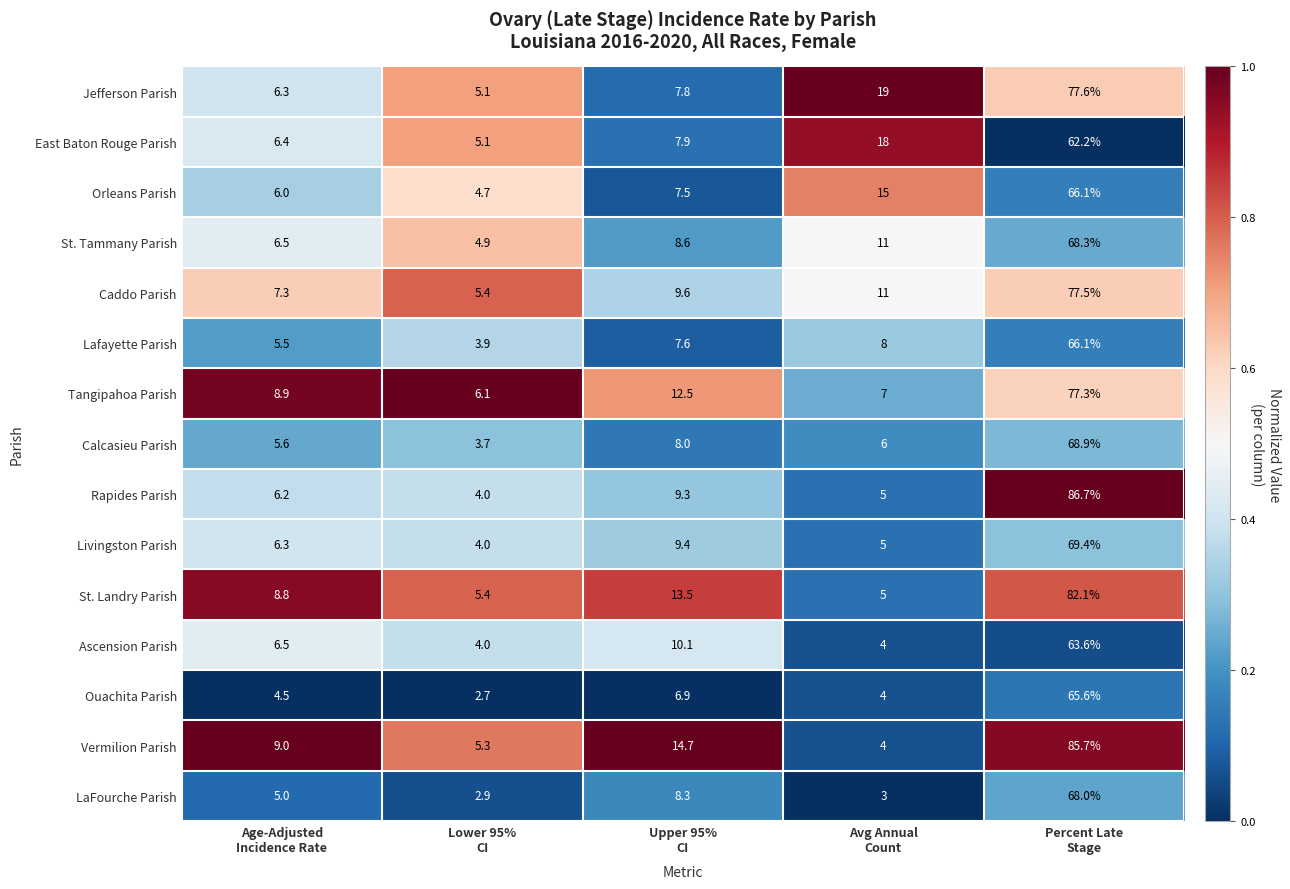

What is the sum of all Ouachita Parish values?

83.7